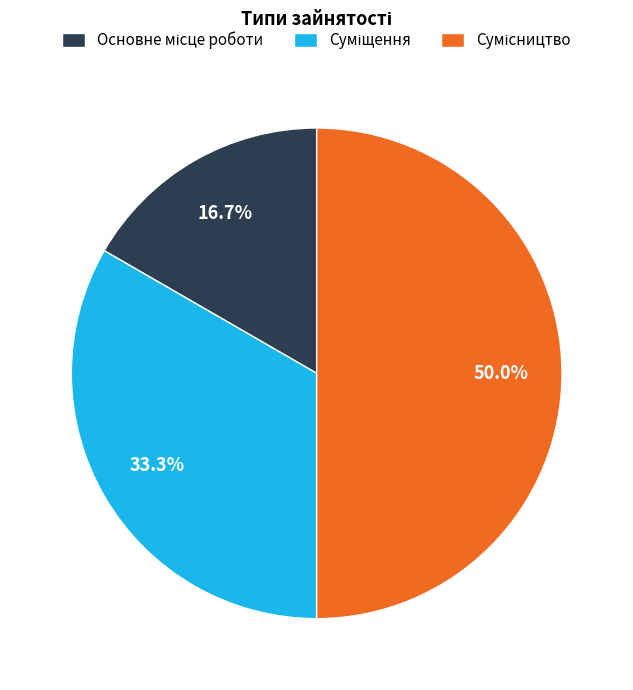

Which has a higher value, Сумісництво or Основне місце роботи?

Сумісництво